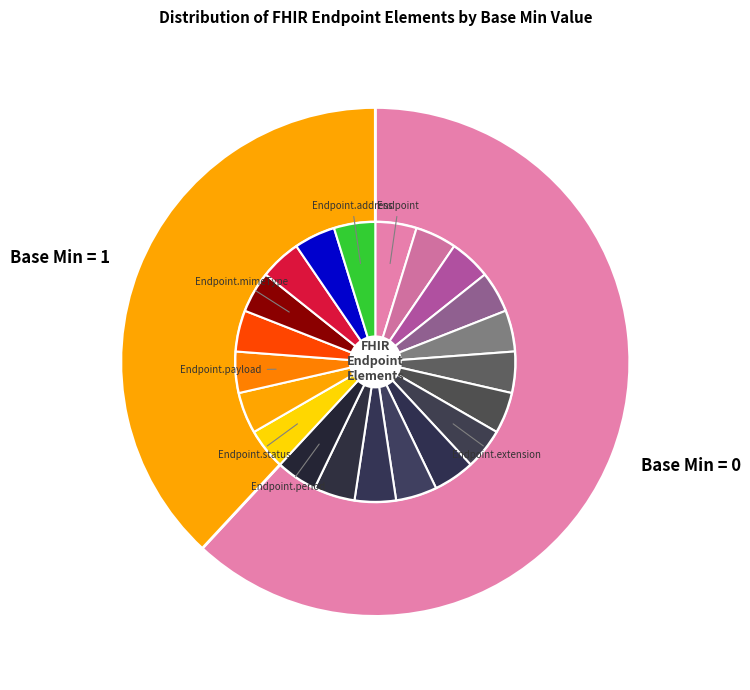

Between Endpoint.modifierExtension and Endpoint.payload.type, which is larger?

Endpoint.payload.type